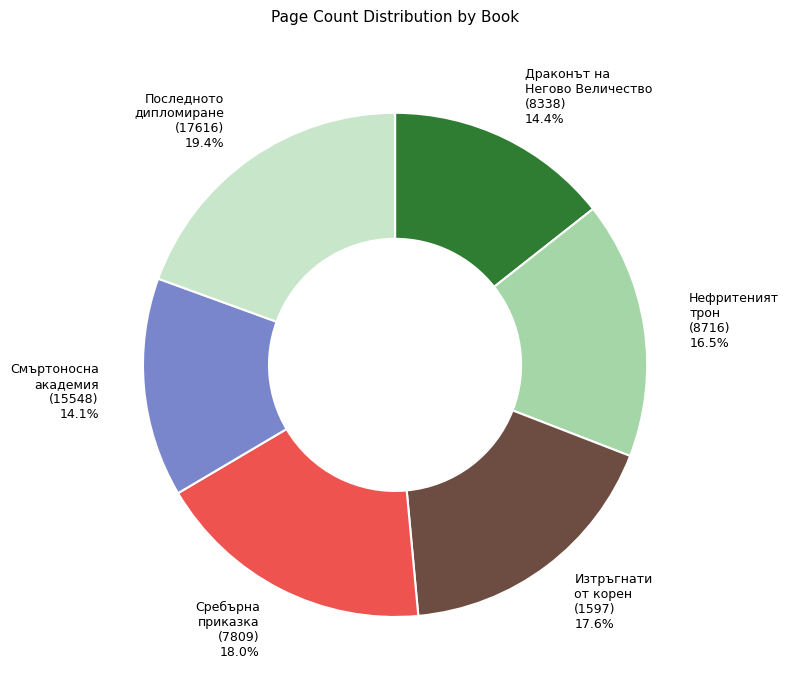

Is there any slice that represents more than half of the pie?

No